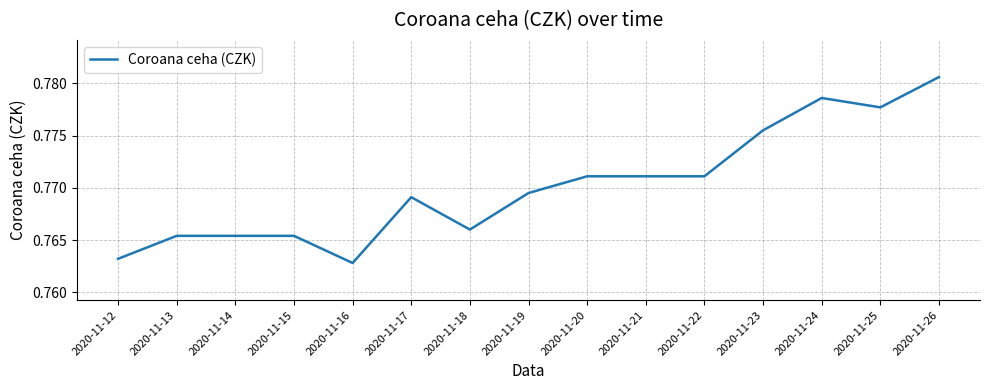

Between 2020-11-23 and 2020-11-21, which is larger?

2020-11-23